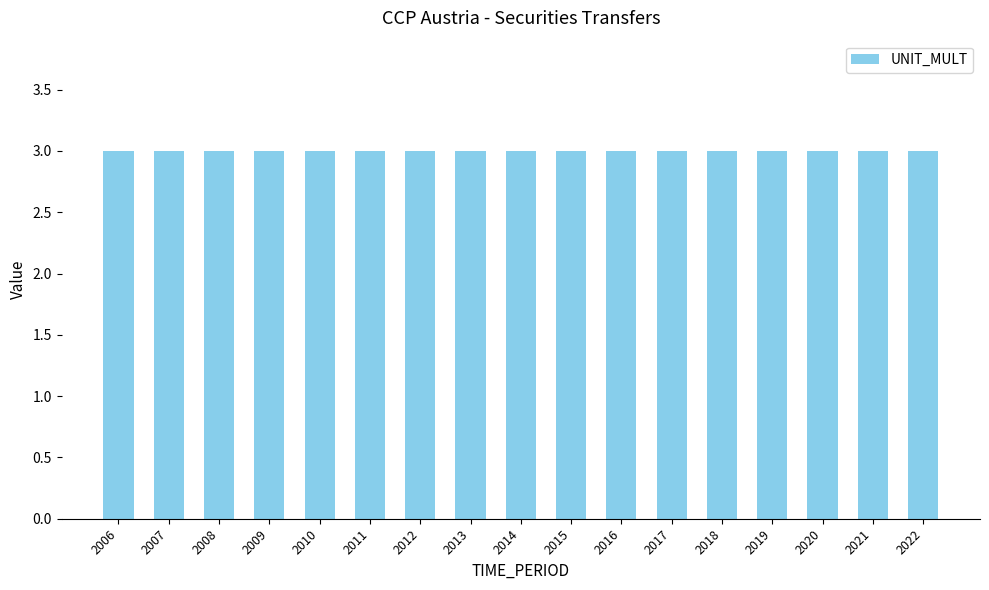

Which category has the lowest value across all series?

2006